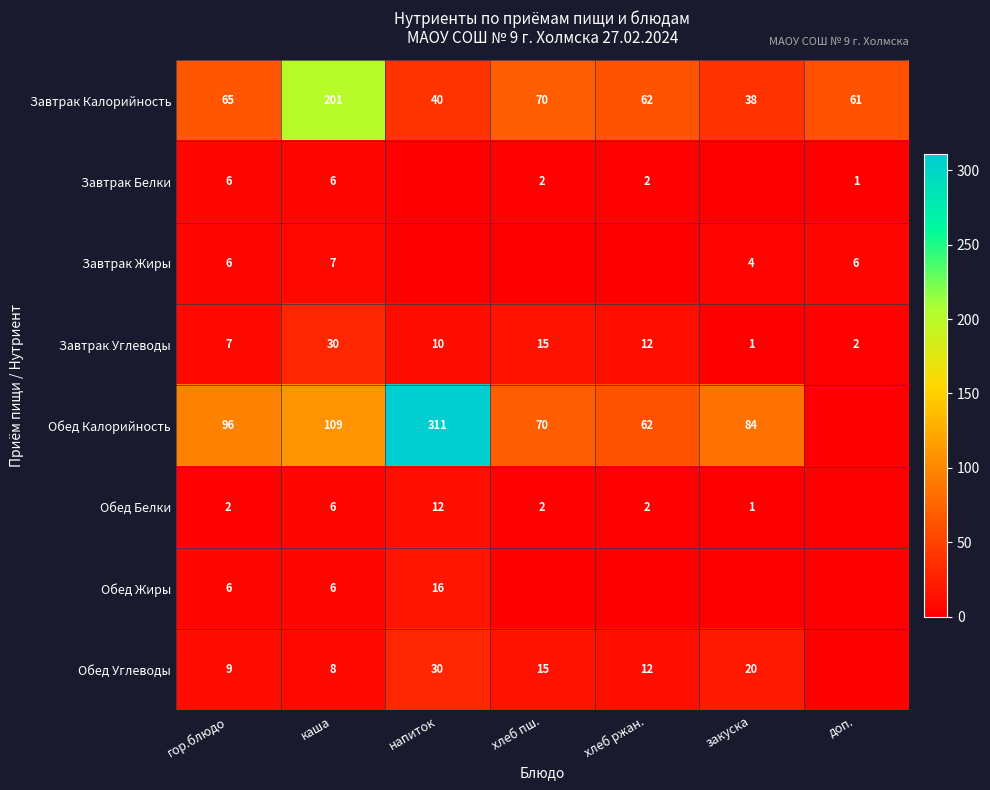

Which category has the lowest value across all series?

напиток